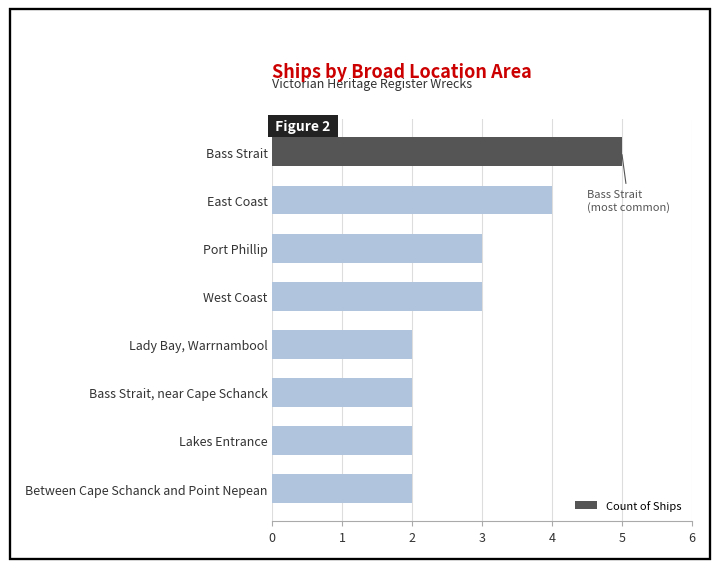

How many series are shown in this chart?

1